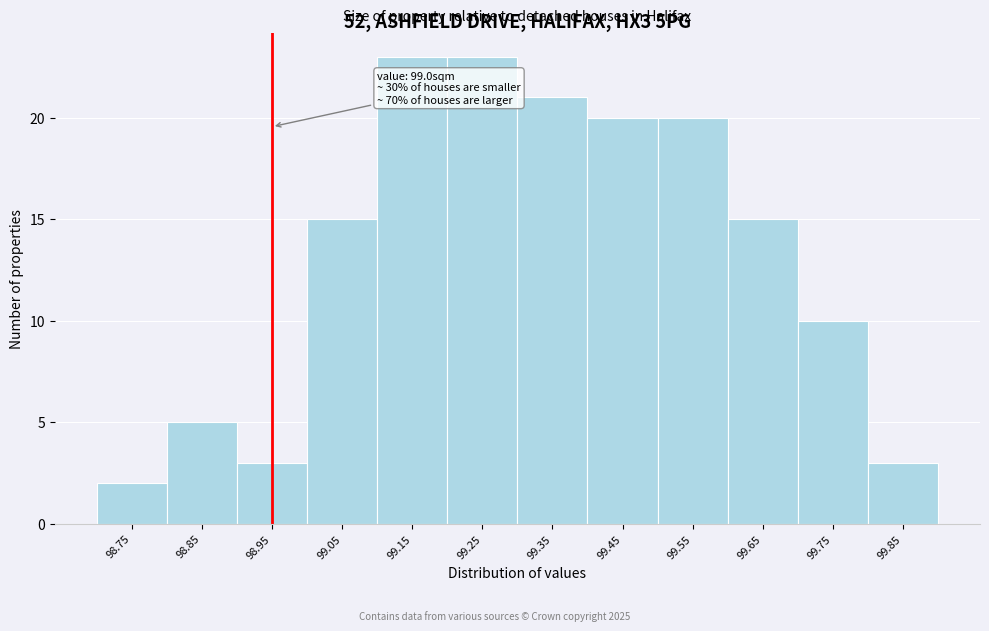

Reading left to right, extract all data points from this chart.

2	5	3	15	23	23	21	20	20	15	10	3